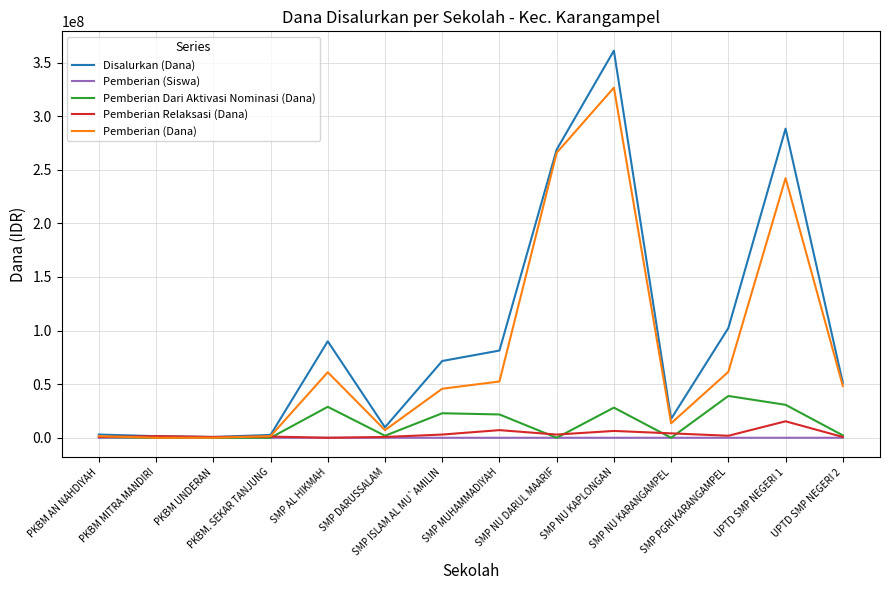

After their last crossing, which series has the higher values: Pemberian (Dana) or Pemberian Relaksasi (Dana)?

Pemberian (Dana)